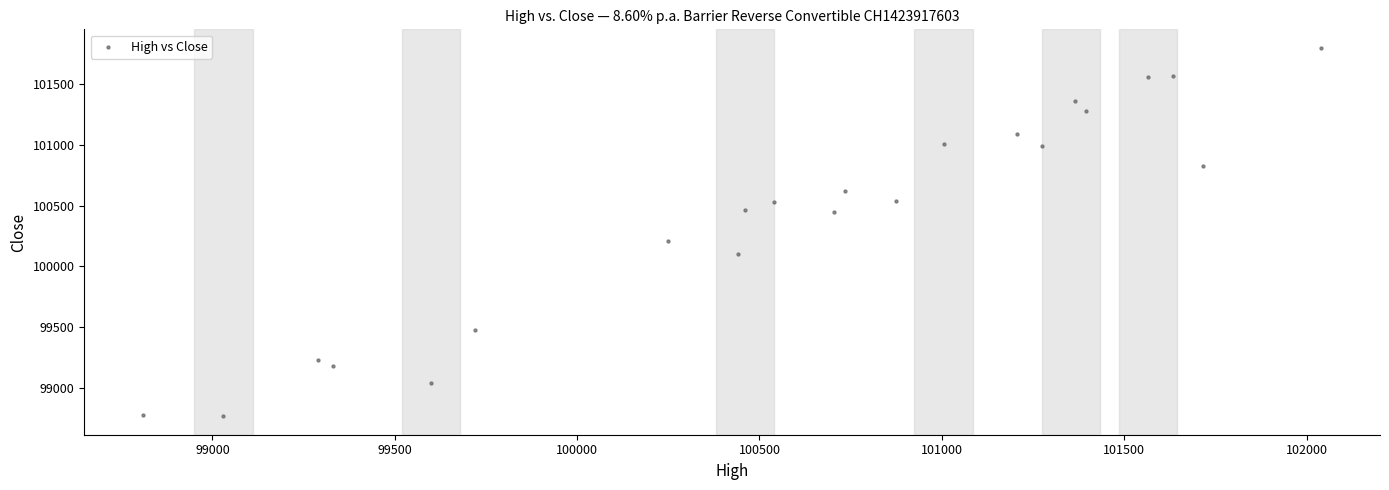

What Y value in the scatter plot is closest to 100282?

100210